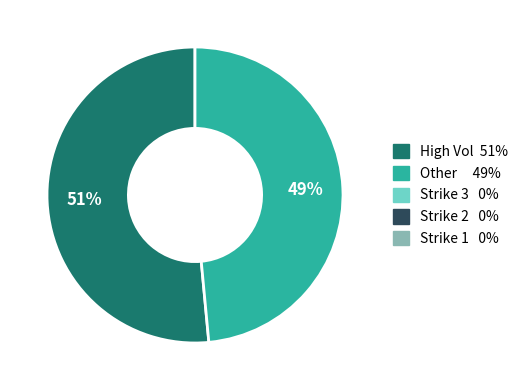

Does any single category account for the majority?

Yes